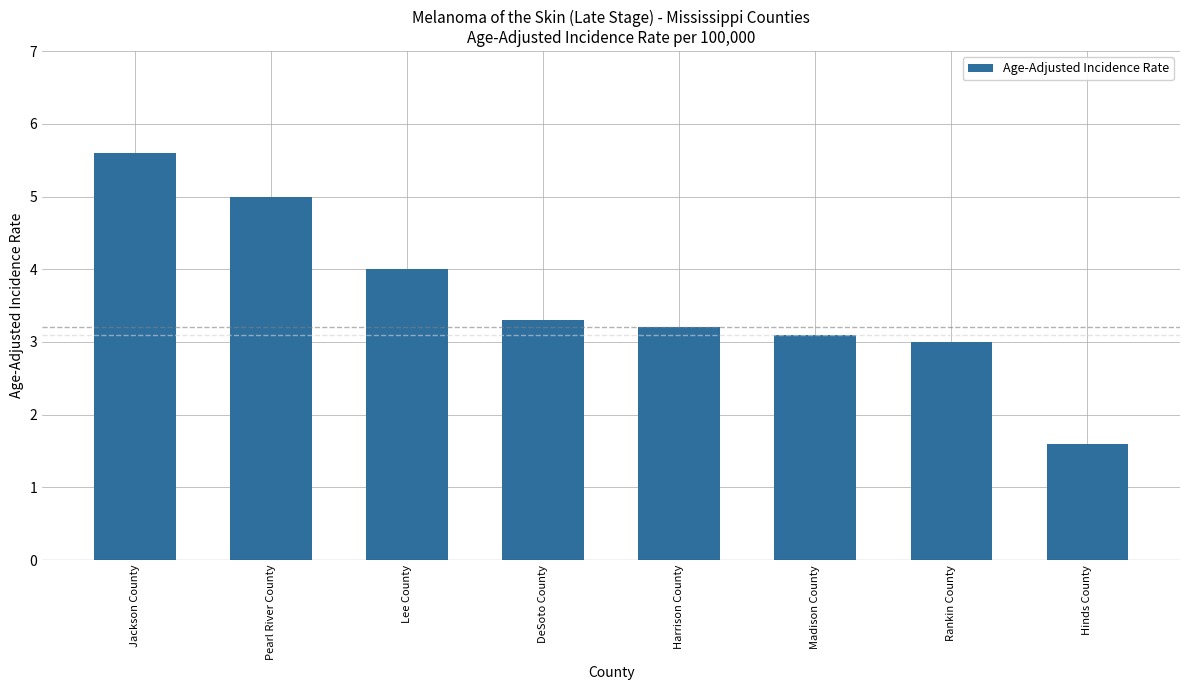

Reading left to right, transcribe all the data shown in this chart.

5.6	5.0	4.0	3.3	3.2	3.1	3.0	1.6